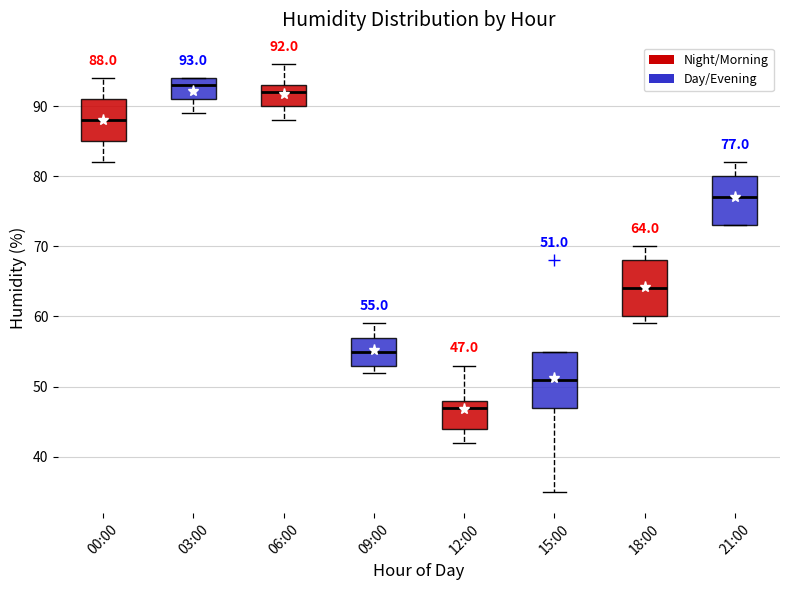

Which box has the lowest median line?

12:00